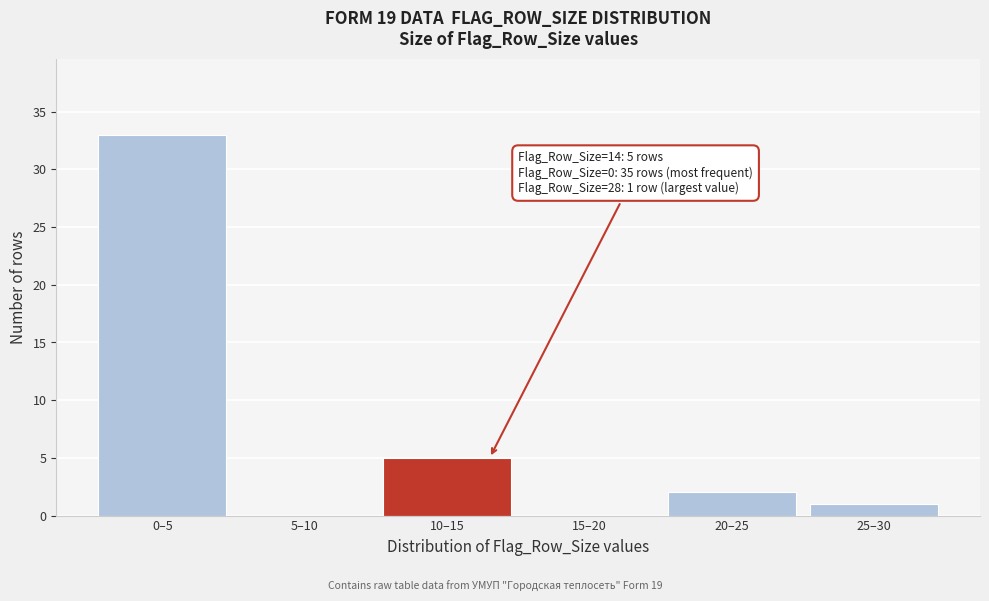

Reading left to right, list all the values displayed in this chart.

0–5=33	5–10=0	10–15=5	15–20=0	20–25=2	25–30=1